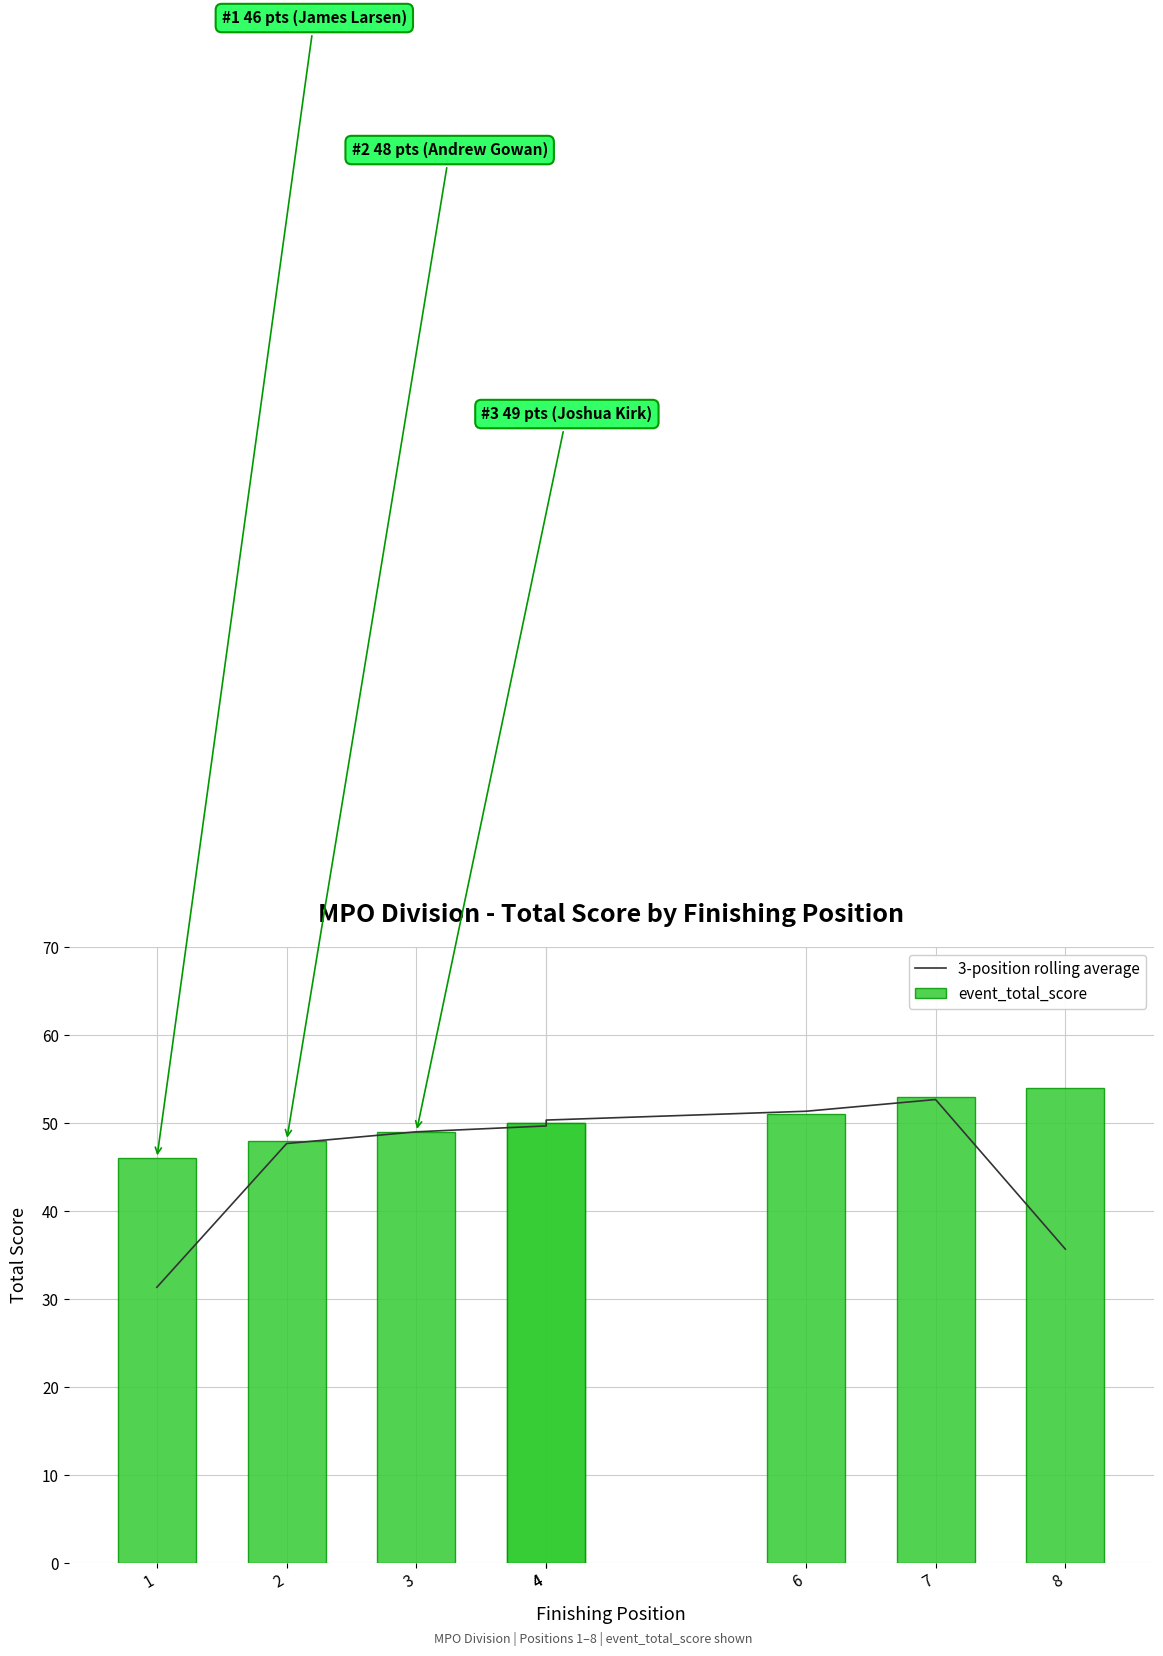

Does the chart contain stacked bars?

No